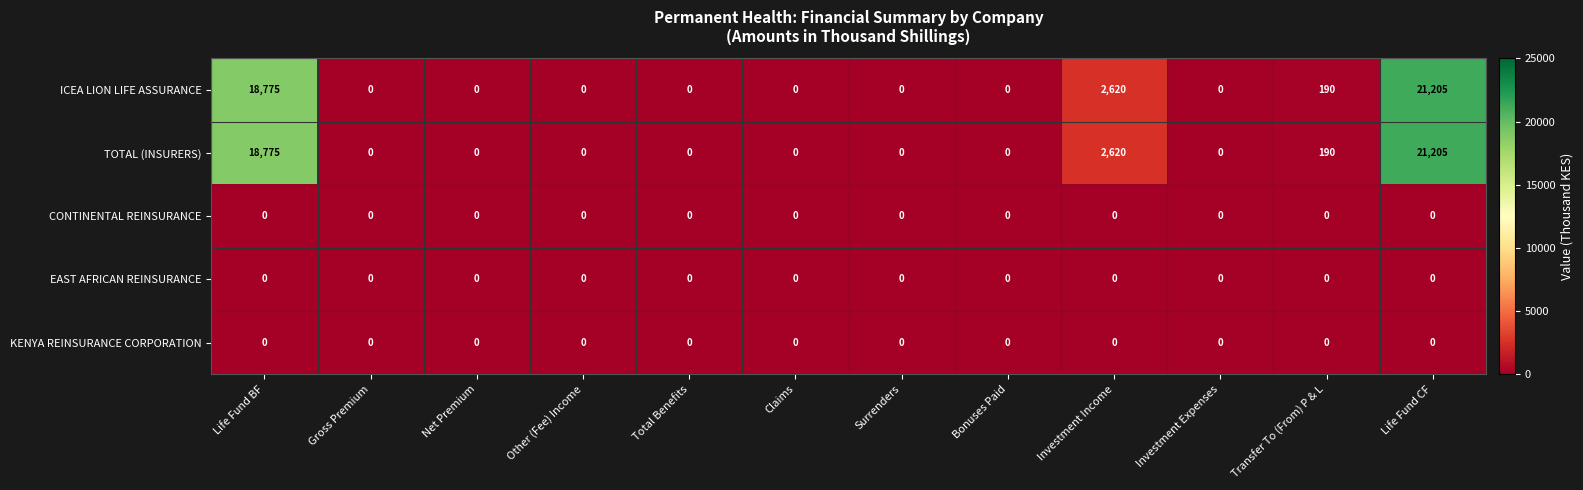

How many positive values does the ICEA LION LIFE ASSURANCE series have?

4